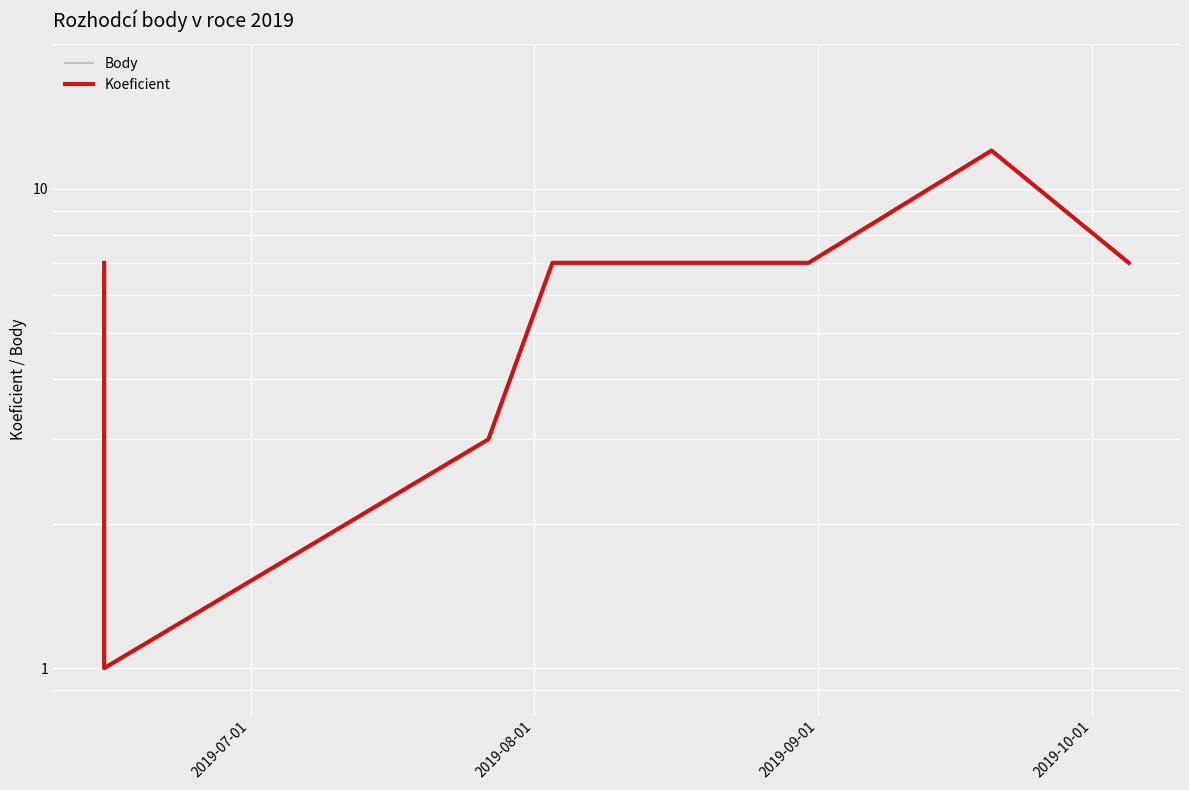

How many Koeficient values are between 3 and 7?

5